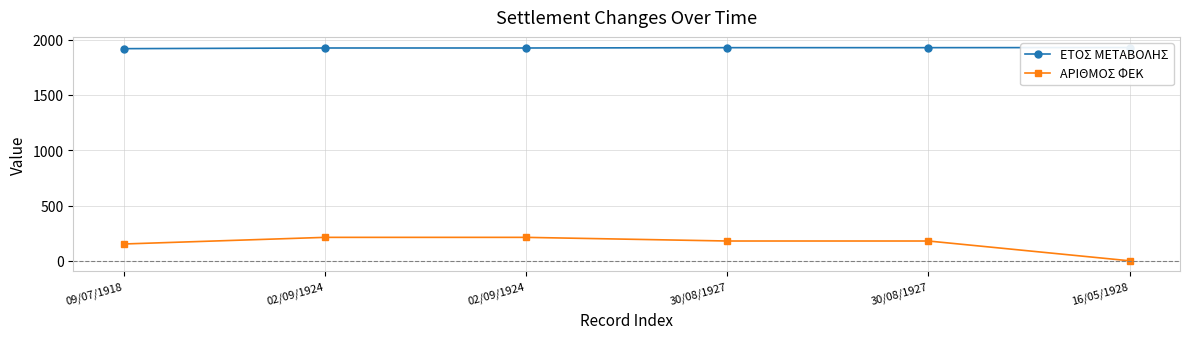

What is the label of the 6th point from the left?

16/05/1928